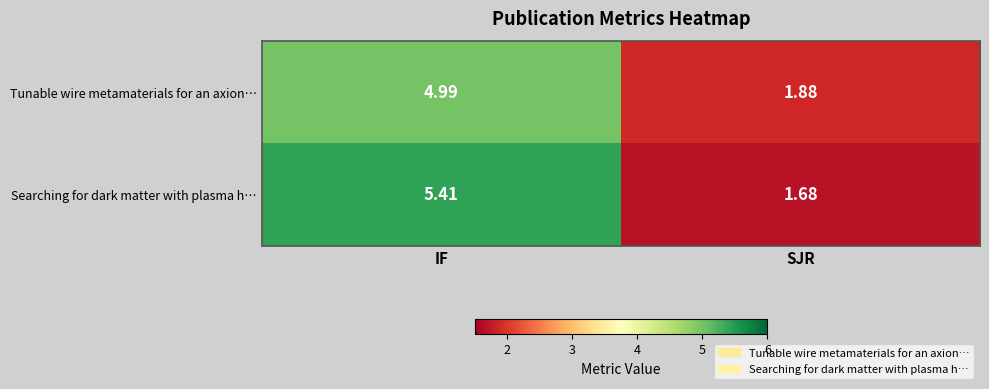

At which category does the chart reach its peak across all series?

IF